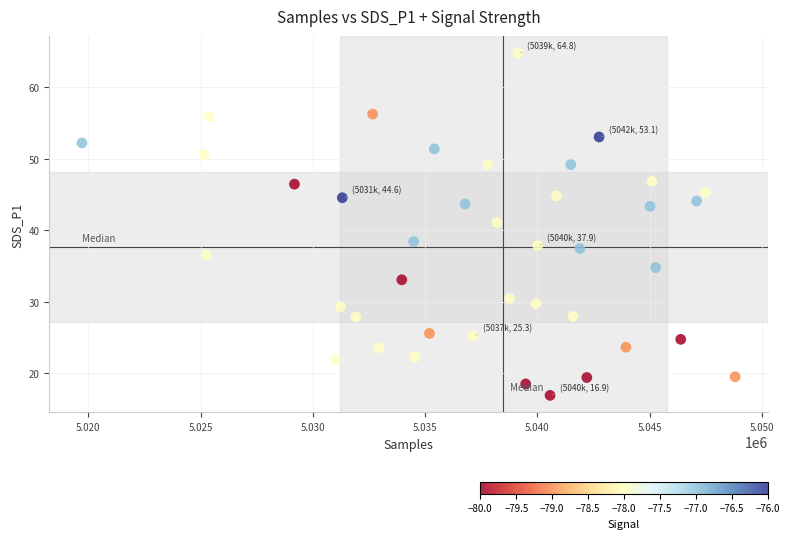

What is the range of Y values (max minus min)?

47.9